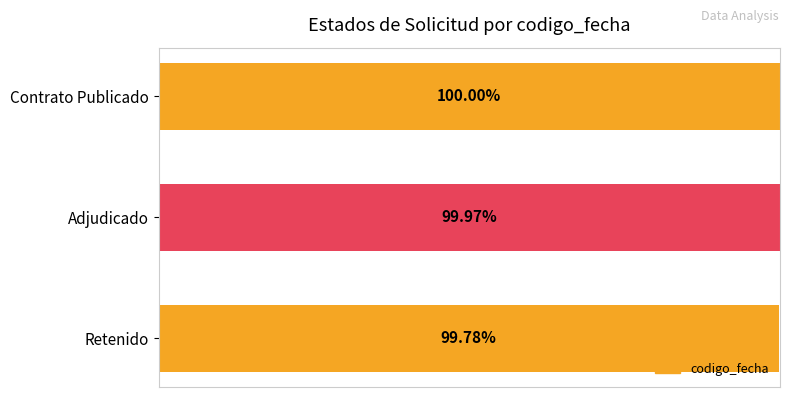

What is the label of the 2nd bar from the bottom?

Adjudicado